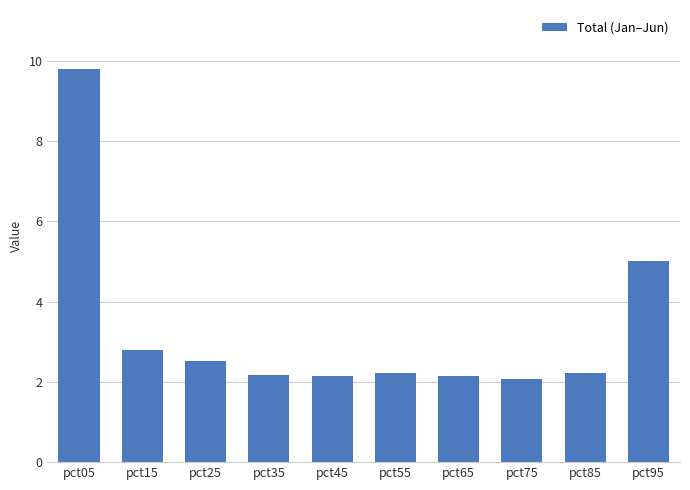

What is the value of the 5th bar from the left?

2.2